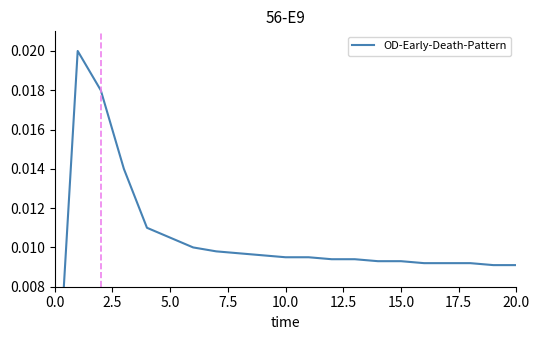

Is it true that the value at 18 is 0.0?

True